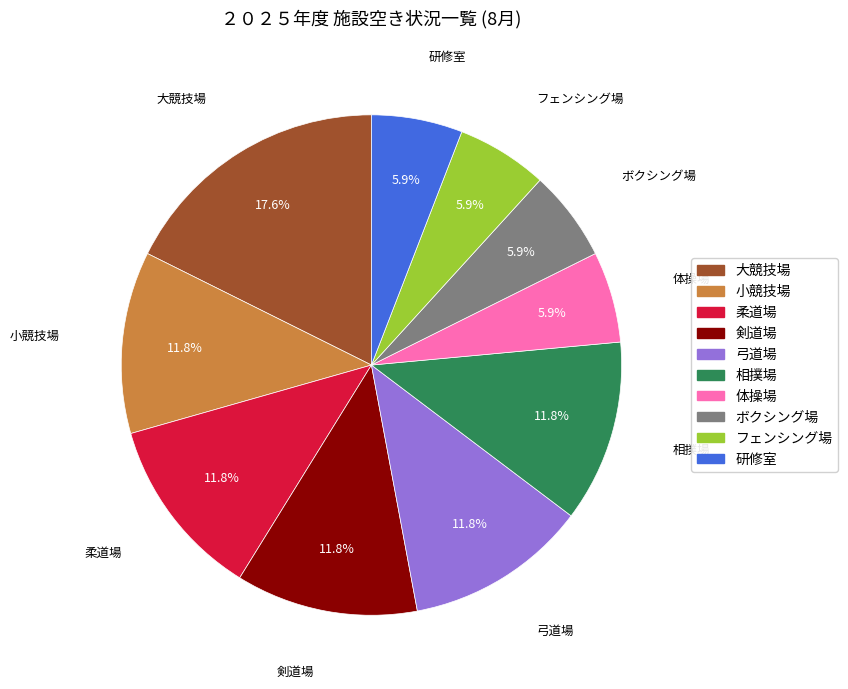

Which category has the biggest portion of the pie?

大競技場